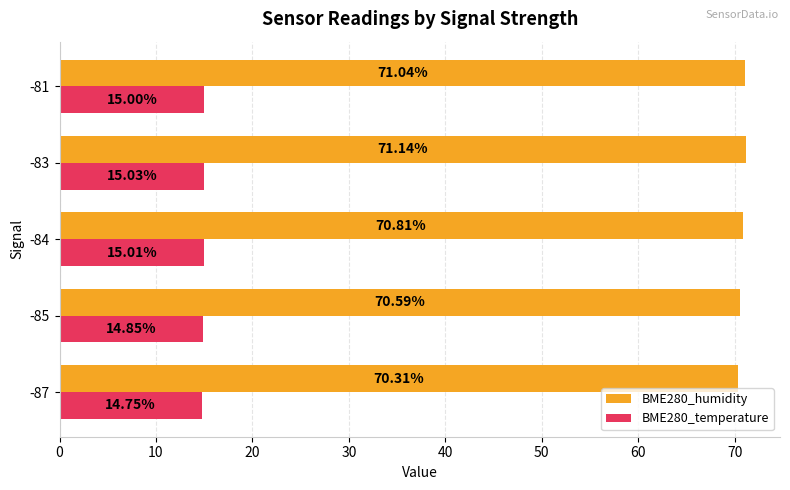

At how many categories does at least one series exceed 66?

5